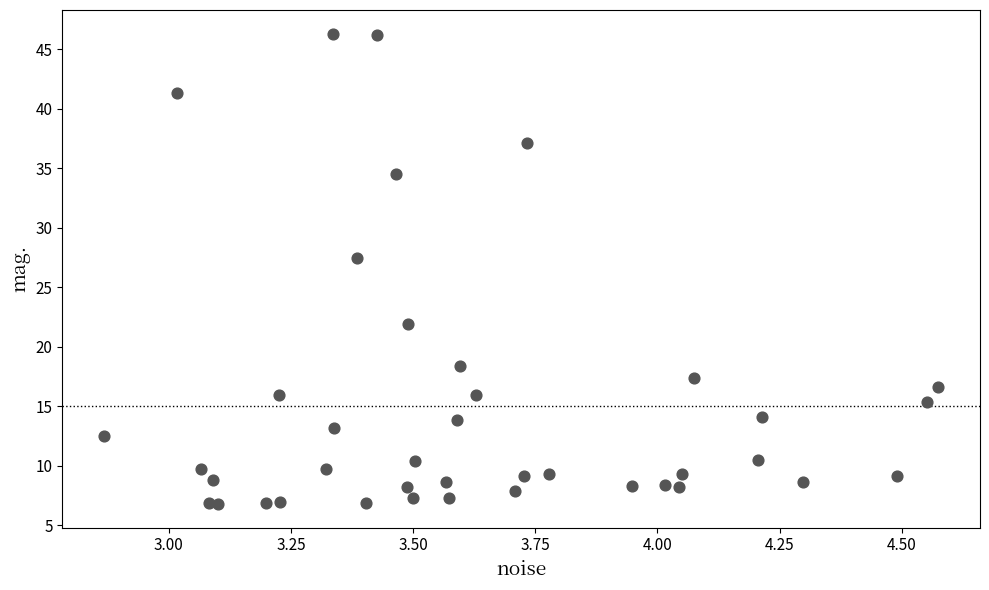

What Y value in the scatter plot is closest to 26?

27.5